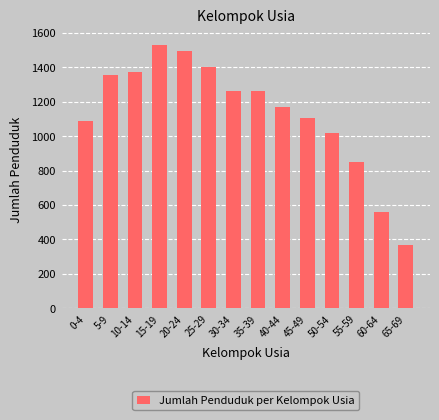

The value at 35-39 is 550. True or false?

False